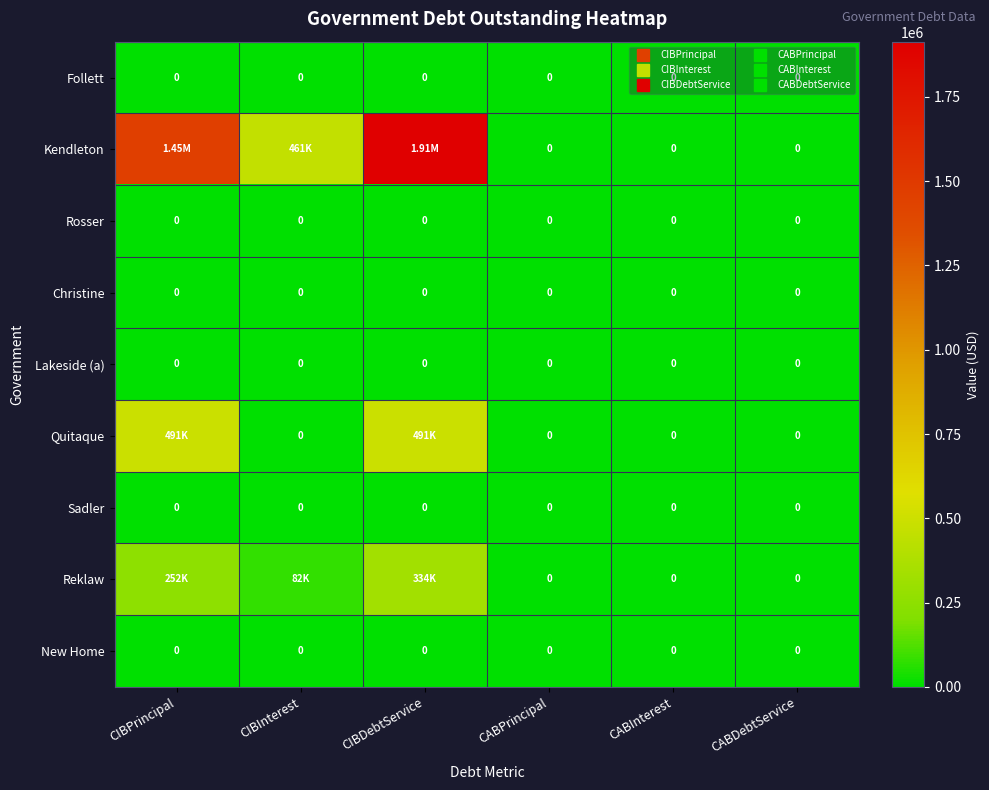

What is the total value across all series at CIBPrincipal?

2196000.0